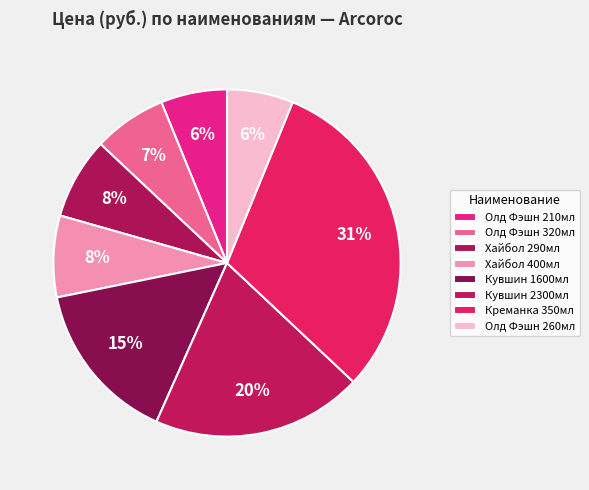

How many slices are in this pie chart?

8